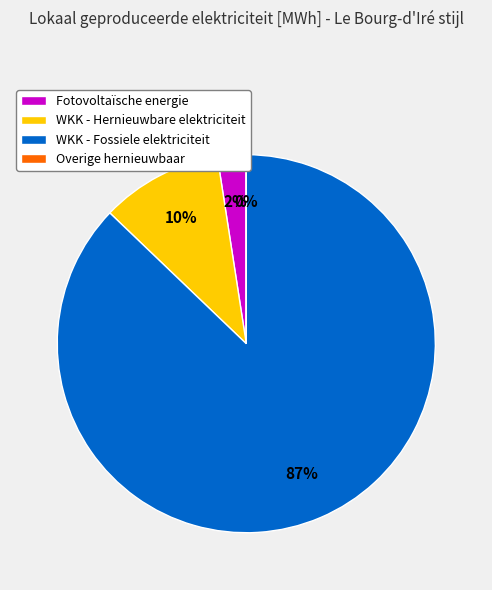

Does WKK - Fossiele elektriciteit represent more than half of the total?

Yes